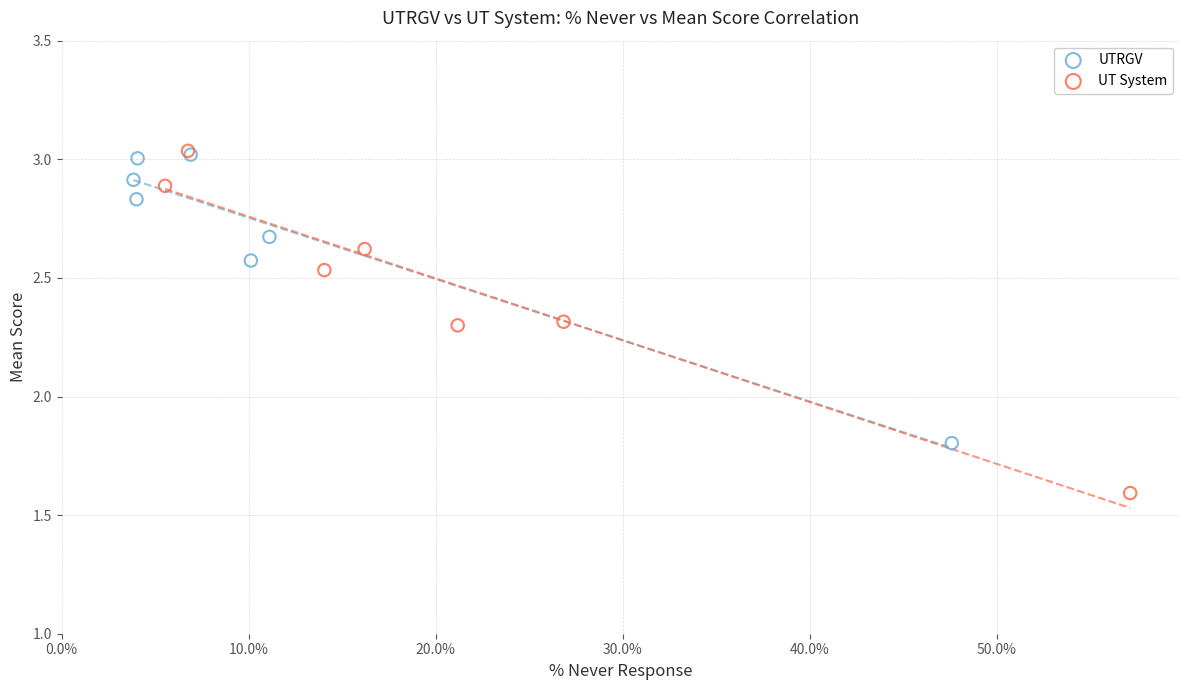

Which series reaches the minimum Y coordinate?

UT System